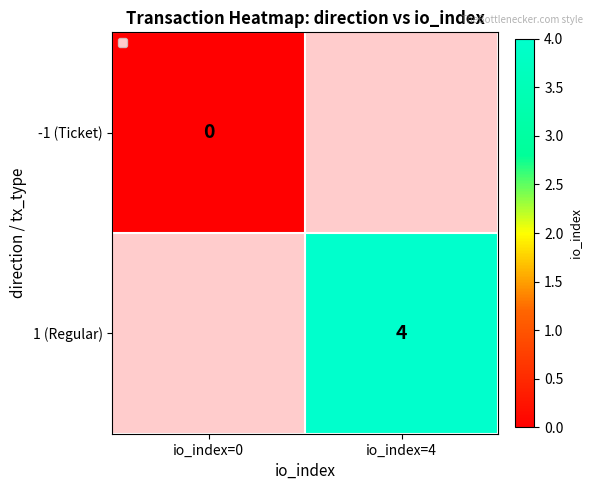

Is the value of -1 (Ticket) at io_index=0 greater than the value of 1 (Regular) at io_index=4?

No